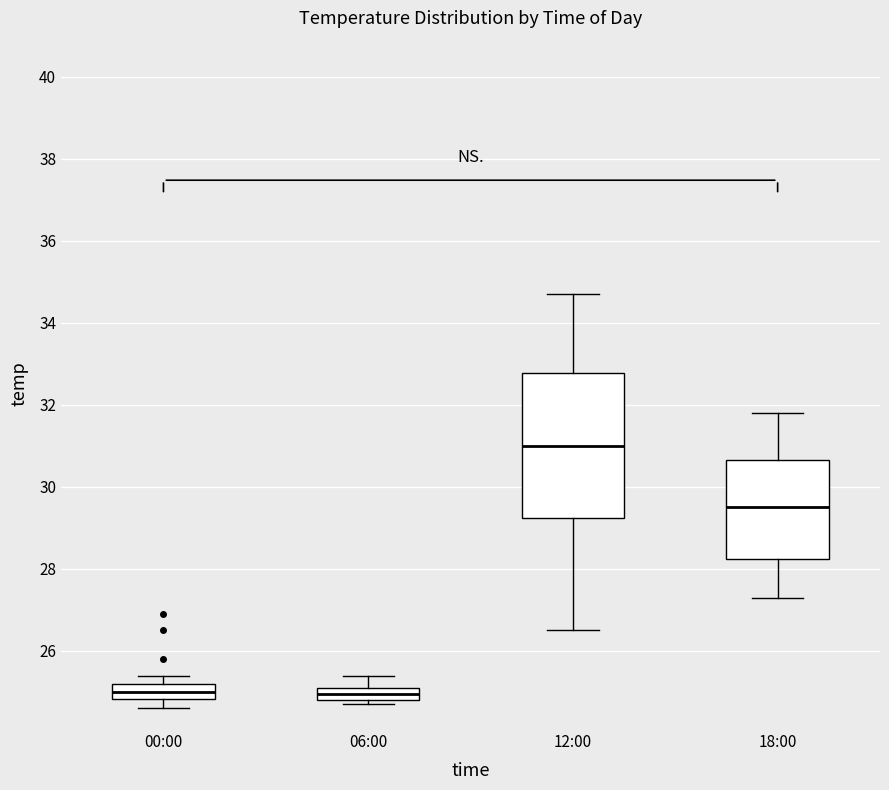

Where does the median line of the box for 06:00 sit on the y-axis? The values are not printed on the chart, so give them approximately, as read against the axis.

25.0